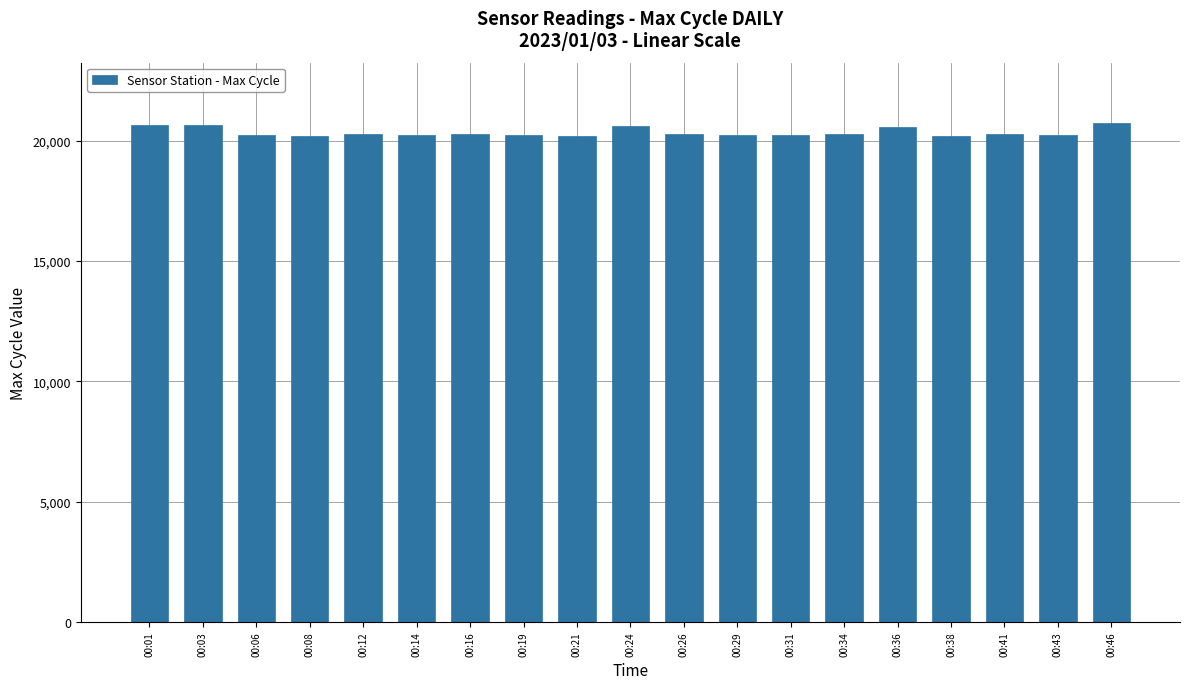

What is the greatest value displayed?

20758